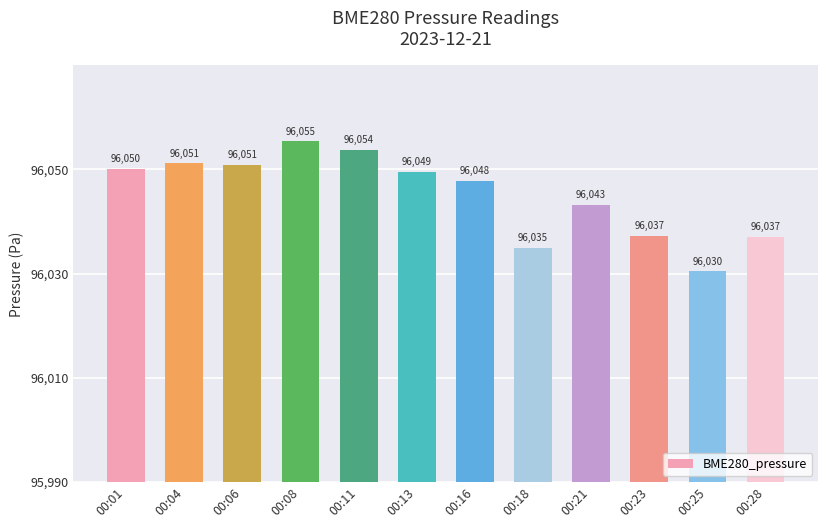

Which label corresponds to the smallest value in the chart?

00:25